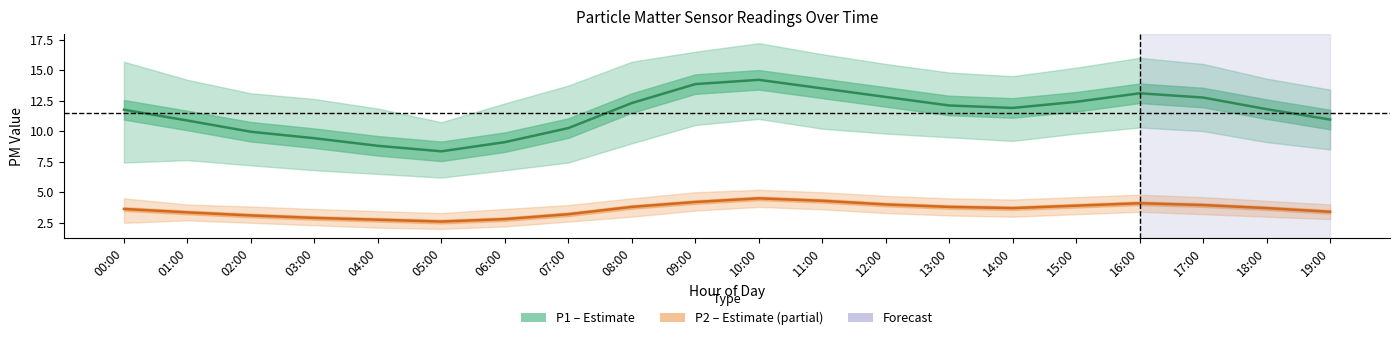

Rank the categories by P1 (Estimate) value from highest to lowest.

10:00, 09:00, 11:00, 16:00, 12:00, 17:00, 15:00, 08:00, 13:00, 14:00, 18:00, 00:00, 19:00, 01:00, 07:00, 02:00, 03:00, 06:00, 04:00, 05:00